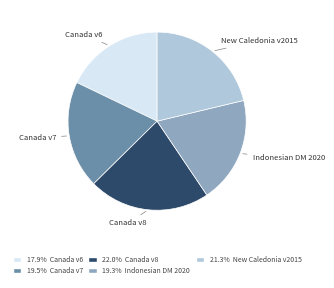

Does Canada v8 account for over 50% of the chart?

No